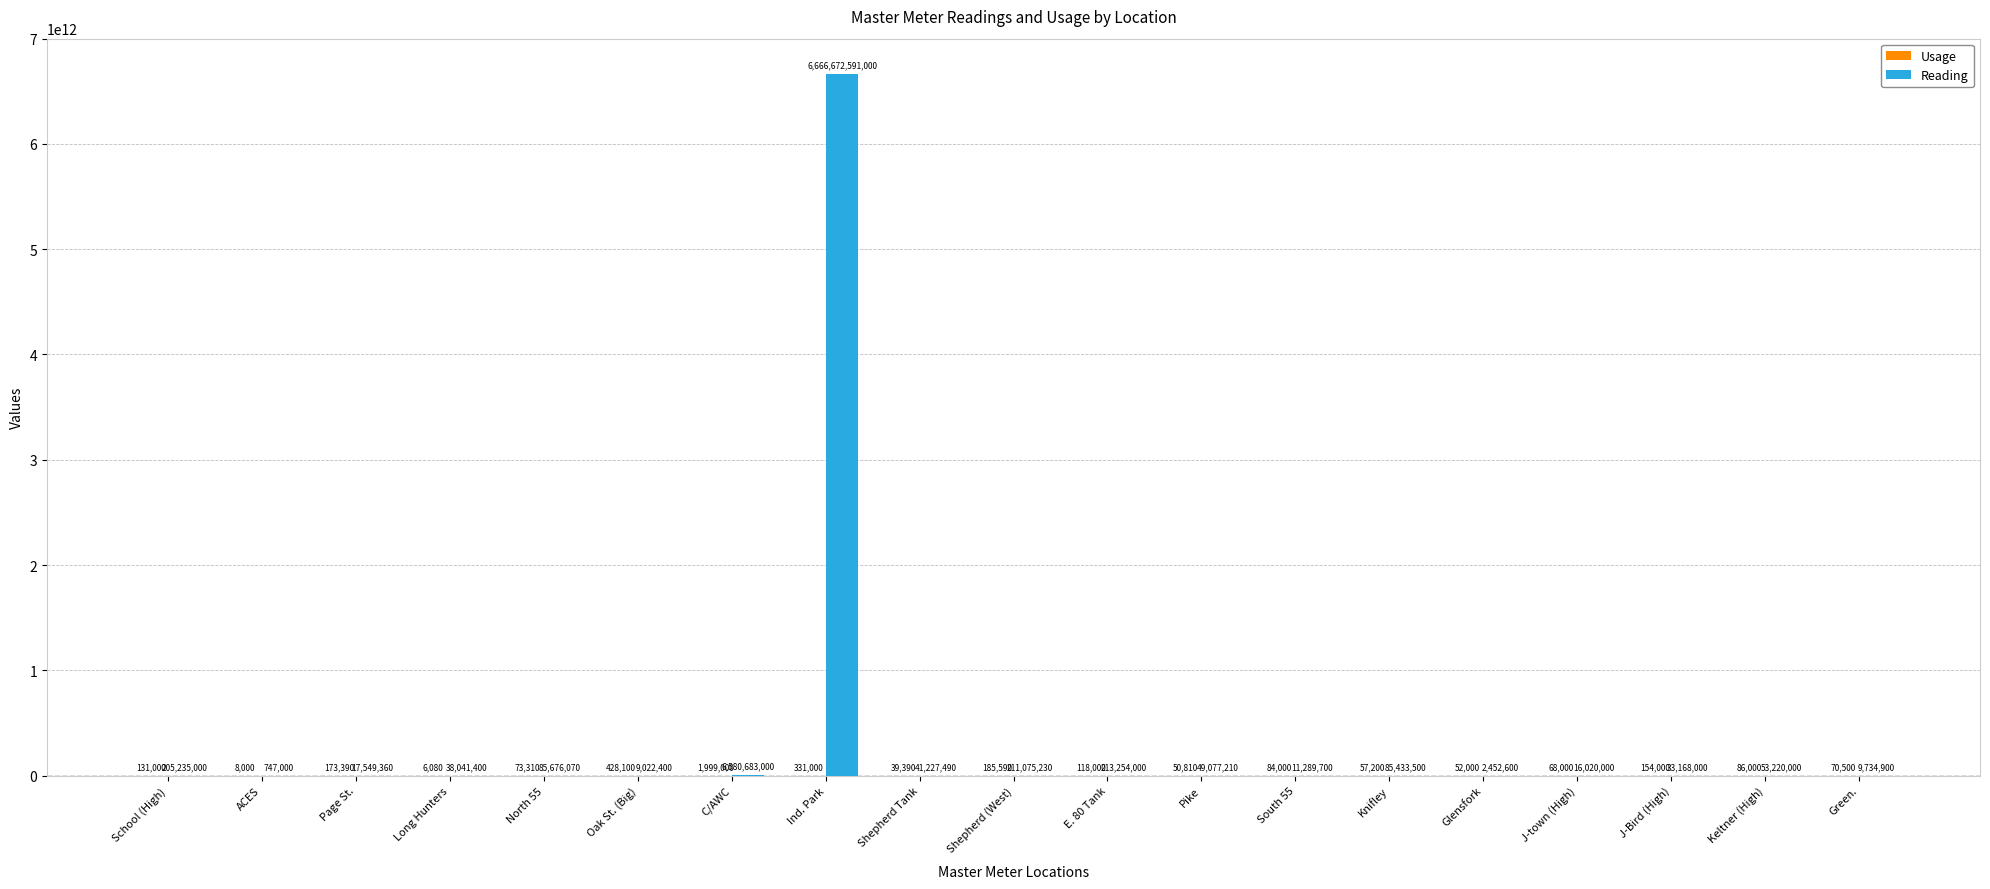

Does the chart contain stacked bars?

No